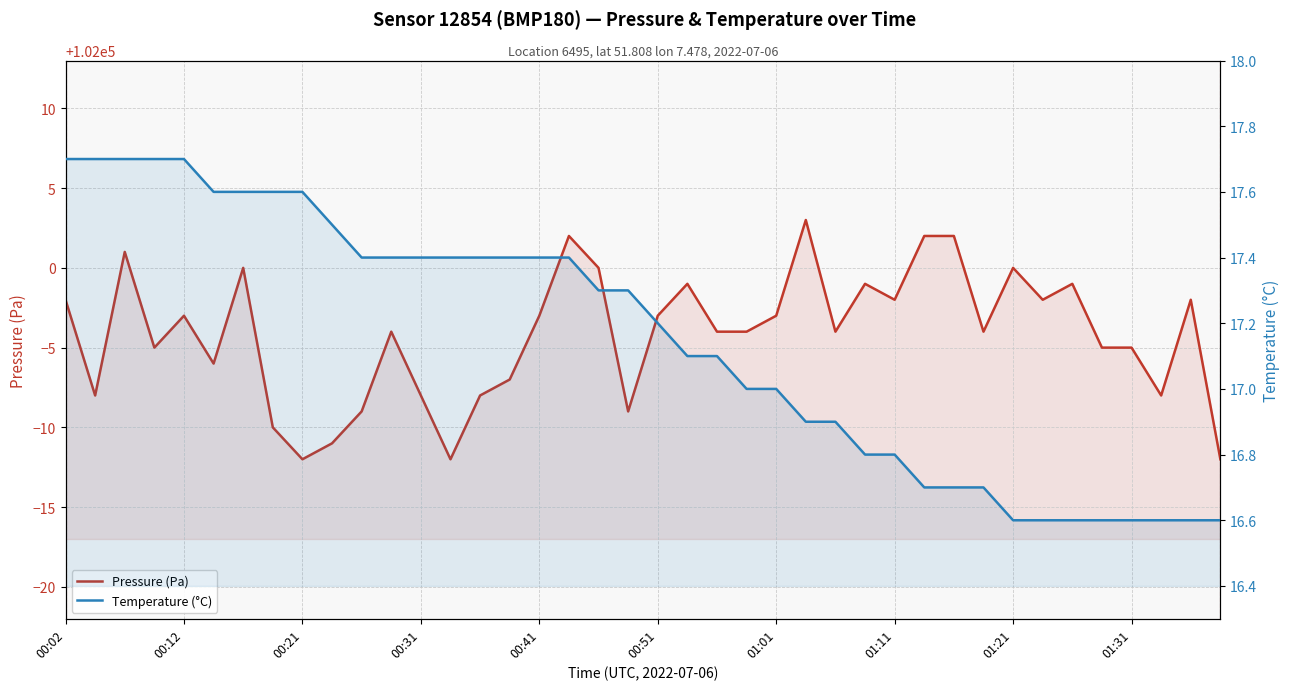

What position from the left is 01:21?

33